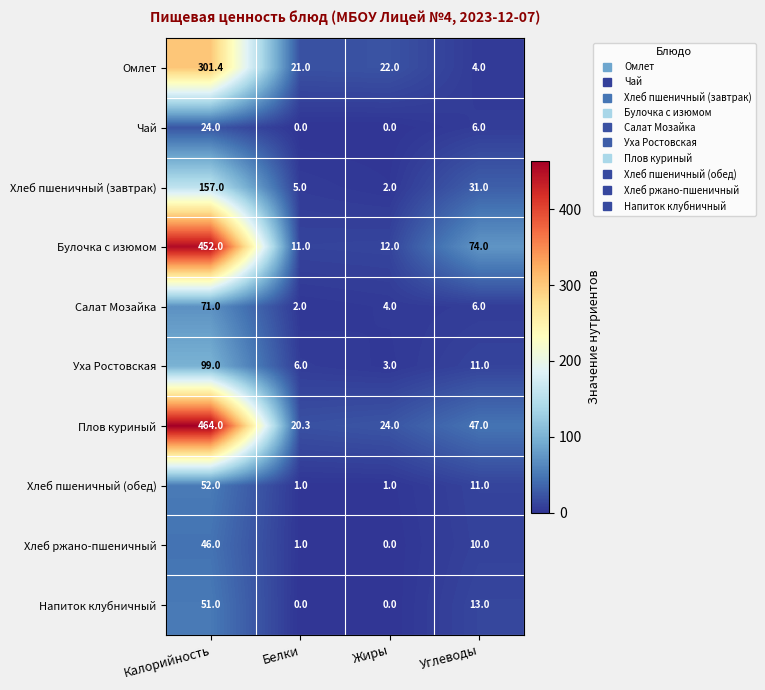

What is the maximum value shown in the chart?

464.0